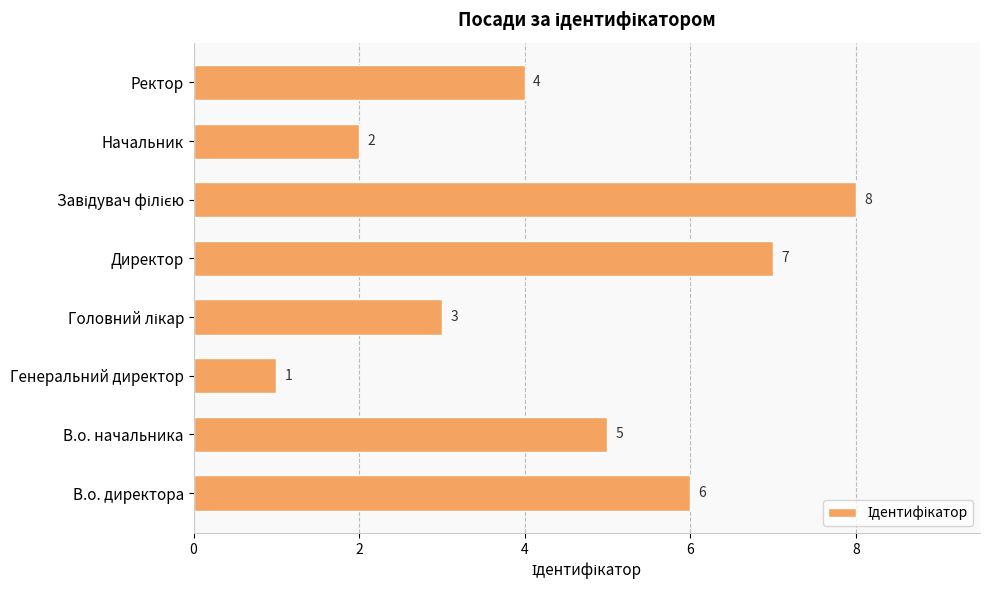

What is the sum of all values?

36